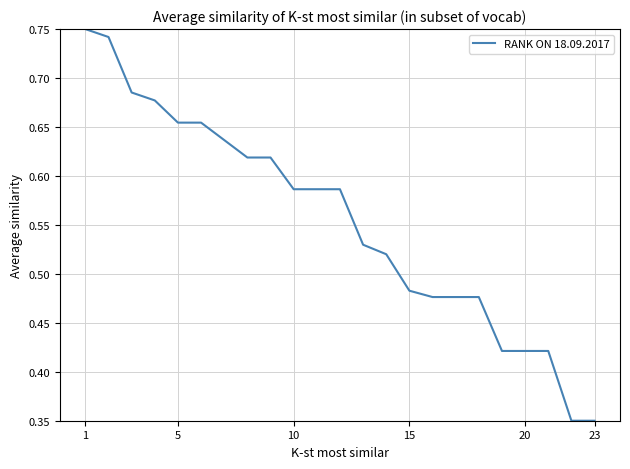

What is the difference between the second highest and minimum values?

0.4